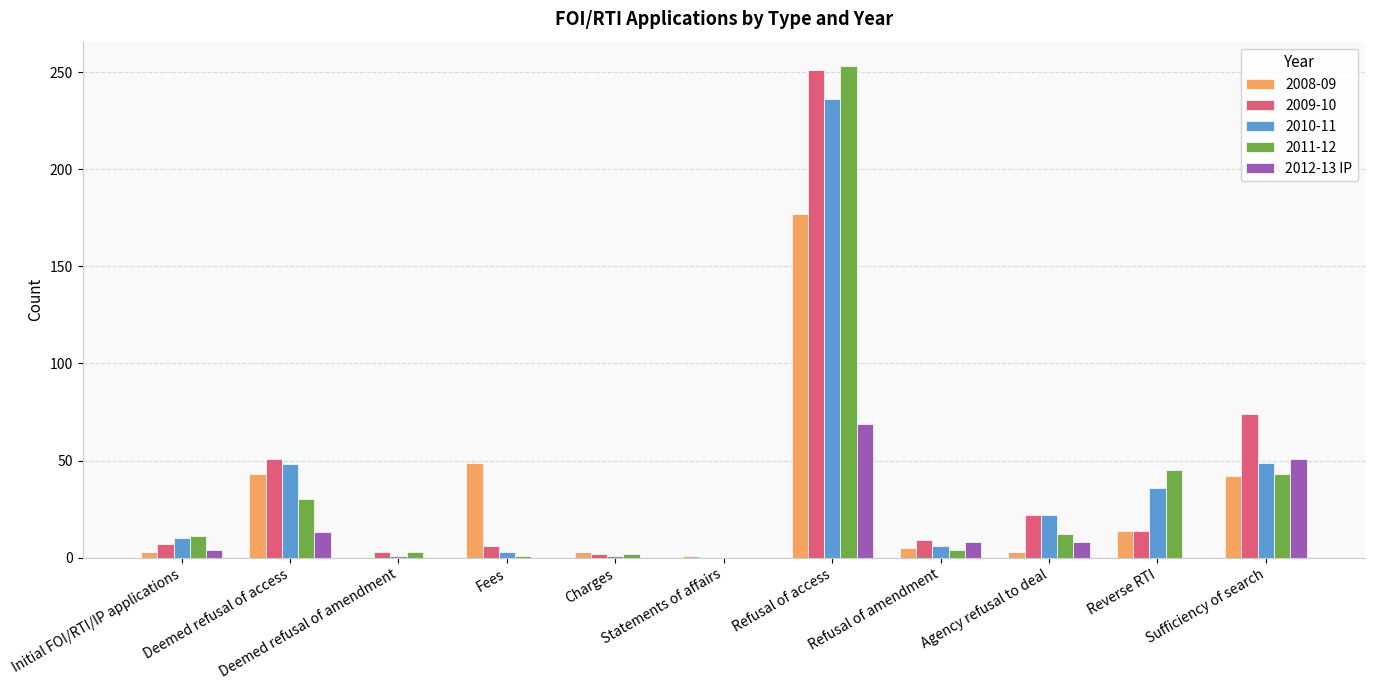

True or false: 2010-11 has a value of 67 at Sufficiency of search.

False